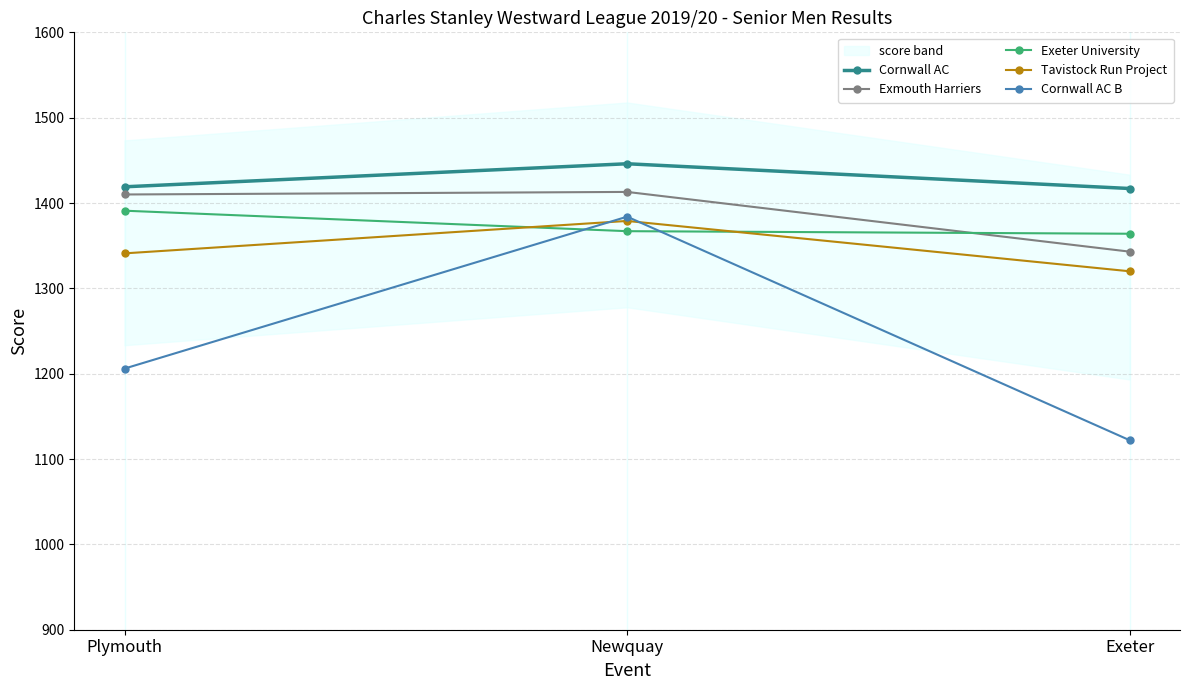

What is the lowest value of the Exmouth Harriers series?

1343